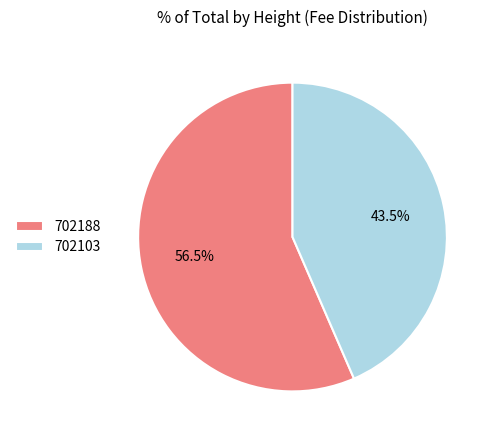

Count the number of slices in the pie.

2